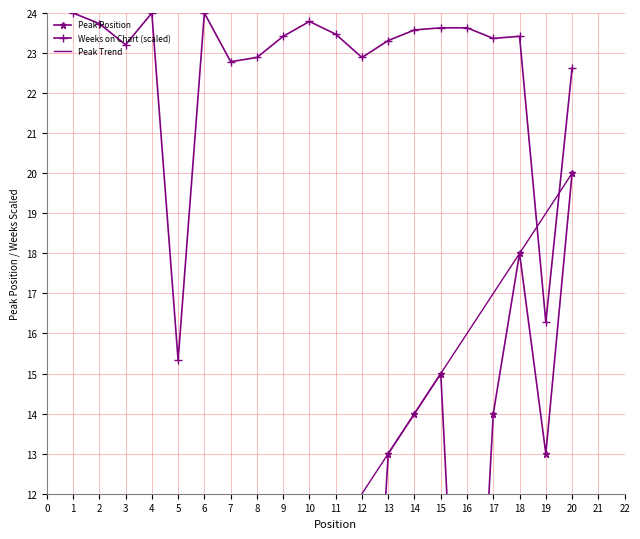

List the labels in order of Peak Position value, smallest first.

1, 2, 4, 5, 12, 16, 3, 6, 7, 8, 9, 10, 11, 13, 19, 14, 17, 15, 18, 20